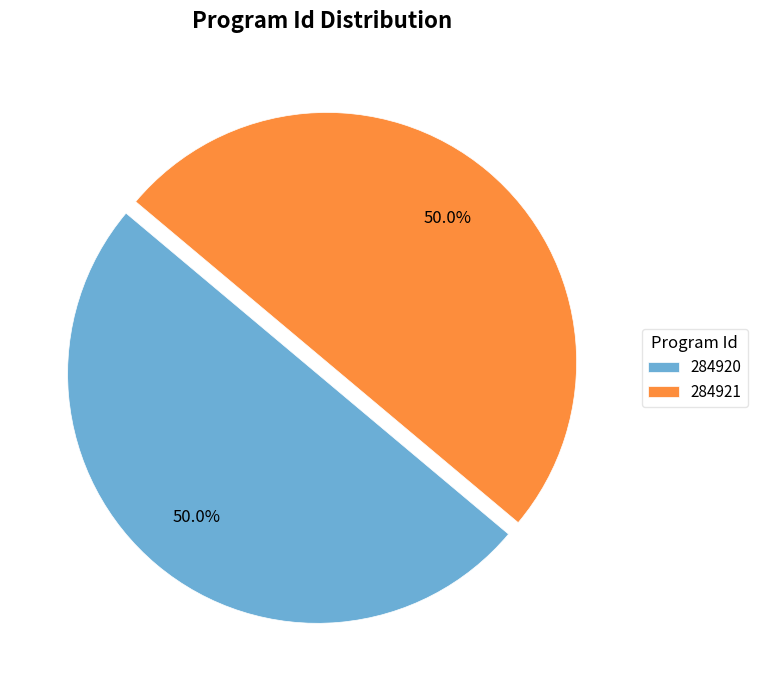

Is it true that 284920 is 42% of the pie?

False